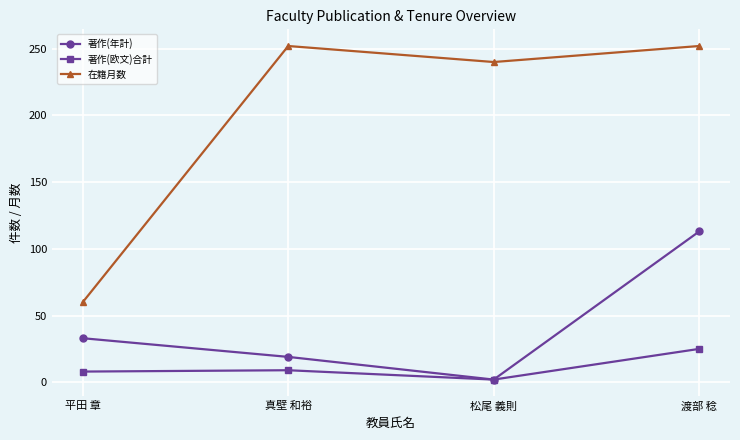

What are all the series names shown in the legend?

著作(年計), 著作(欧文)合計, 在籍月数